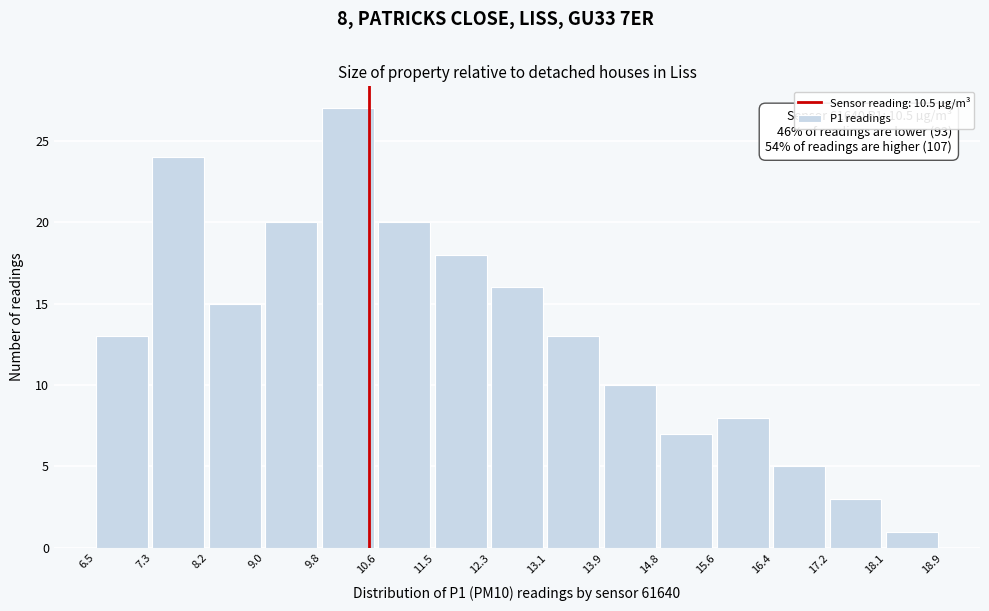

Over which range of the x-axis is the bar tallest?

9.8 to 10.6